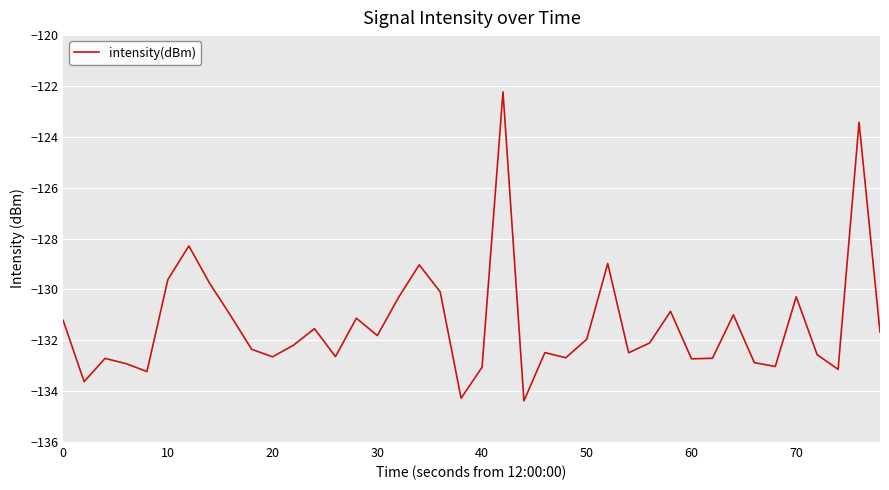

What is the minimum value shown in the chart?

-134.4